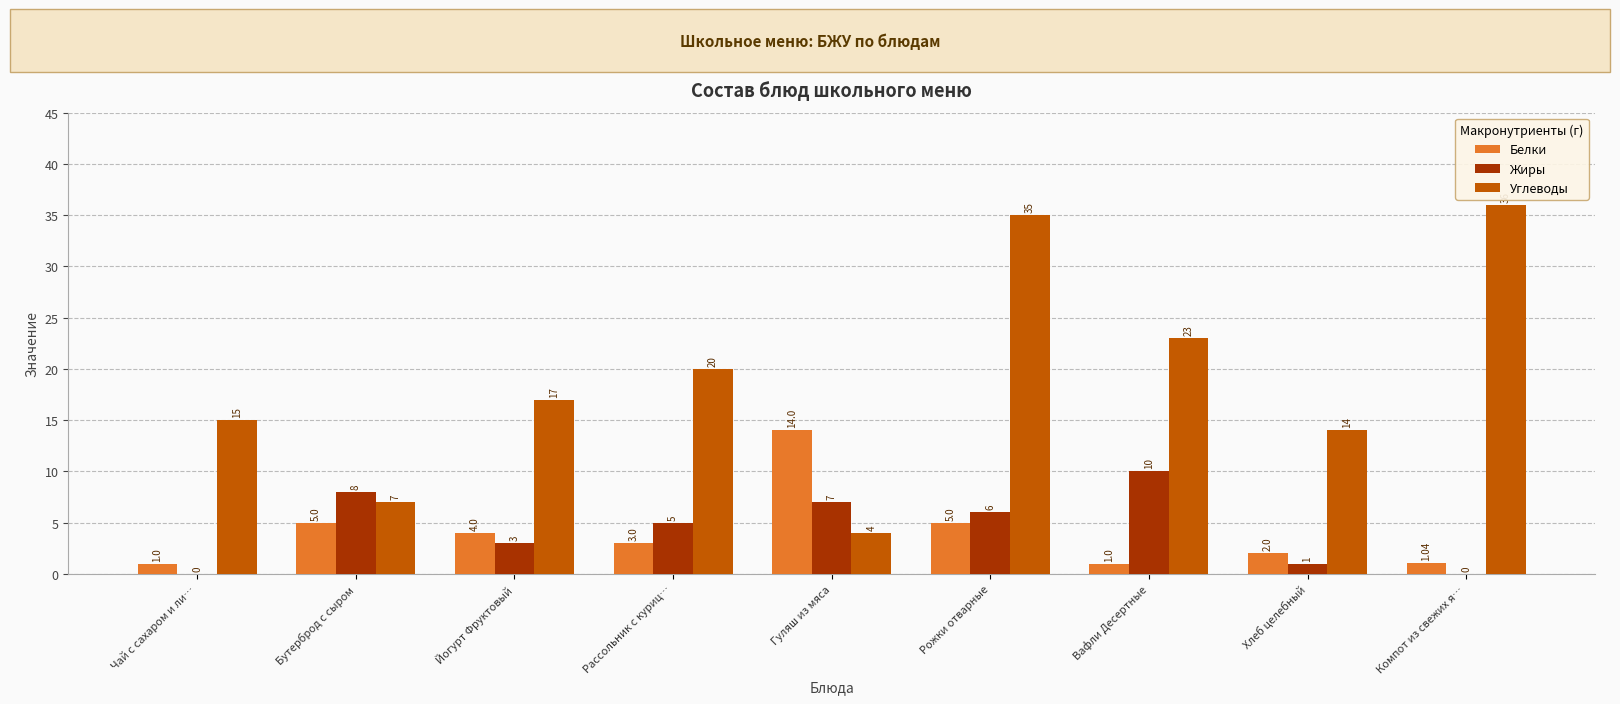

The Углеводы series shows 36.0 at Компот из свежих я…. True or false?

True